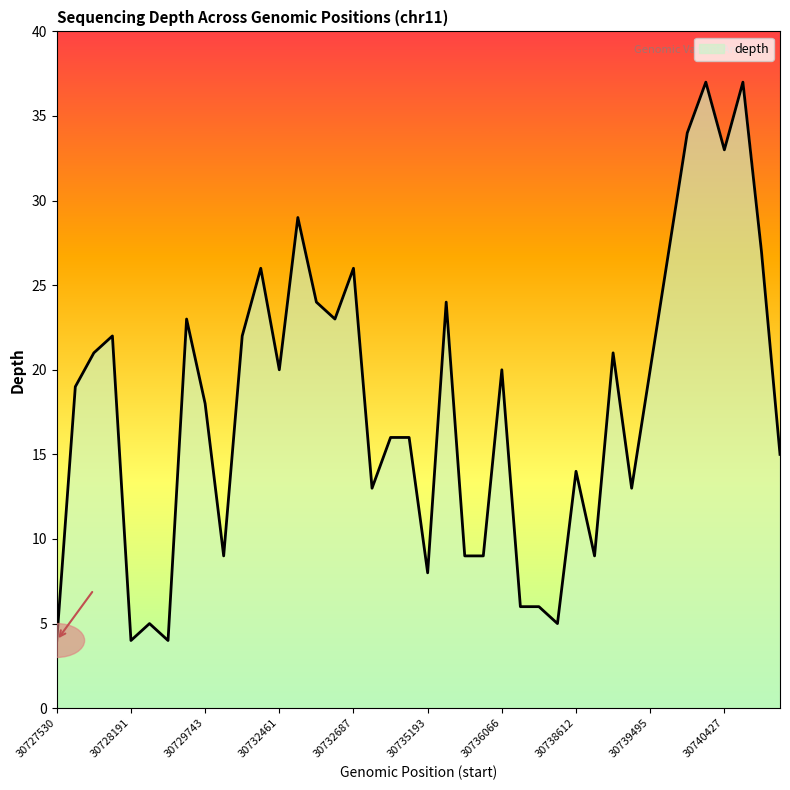

What is the difference between the maximum and minimum values?

33